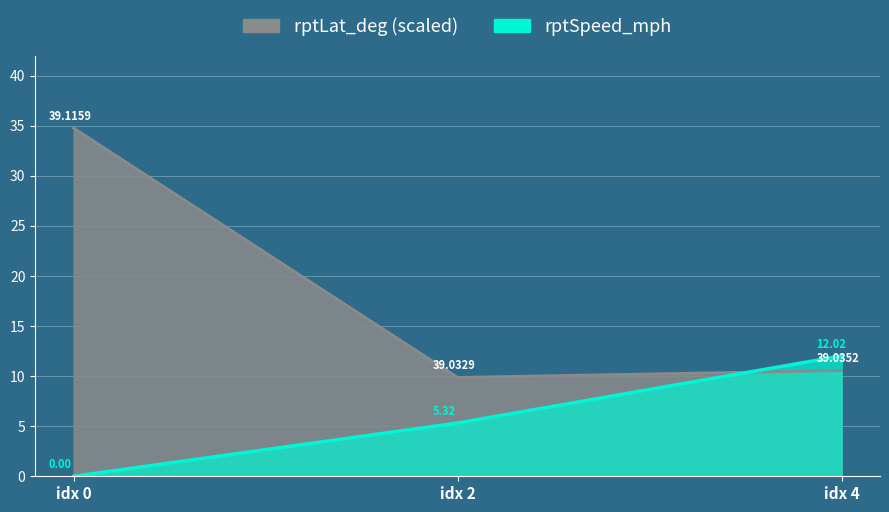

What is the spread (max minus min) of values at idx 2?

4.6